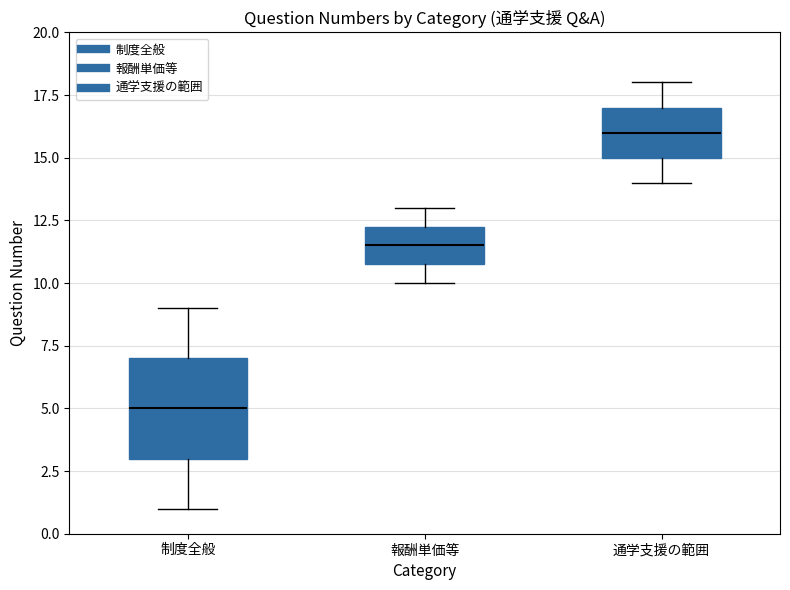

Where does the lower whisker of the box for 報酬単価等 end on the y-axis? The values are not printed on the chart, so give them approximately, as read against the axis.

10.0